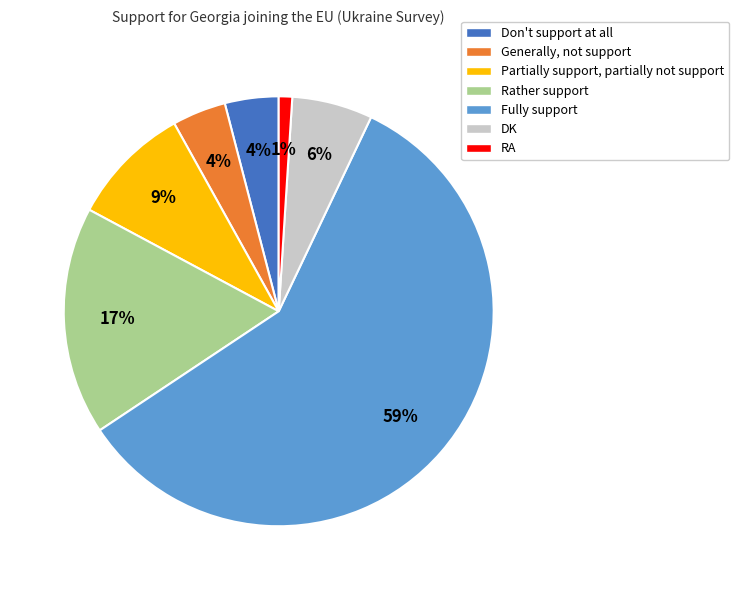

Do Fully support and Rather support together represent more than half of the pie?

Yes